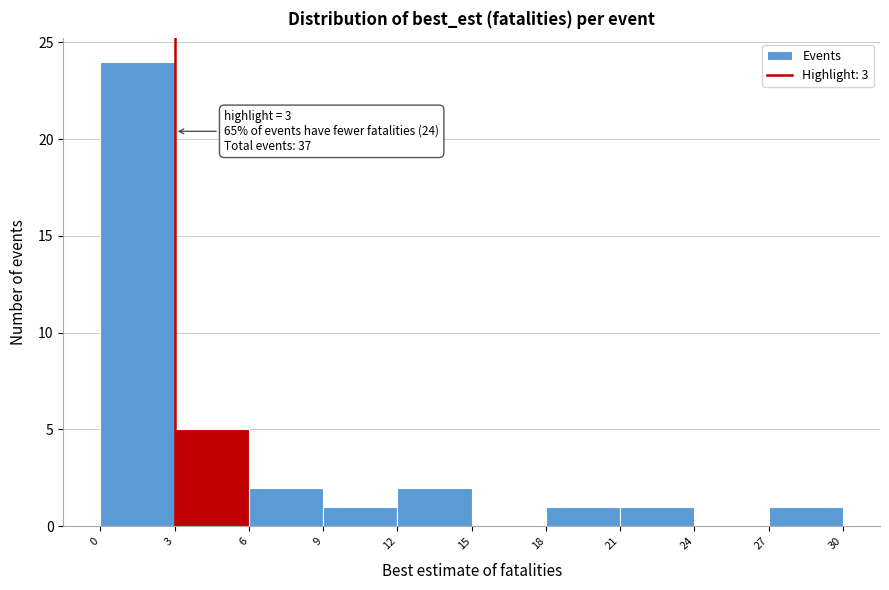

Which range on the x-axis has the tallest bar?

0 to 3